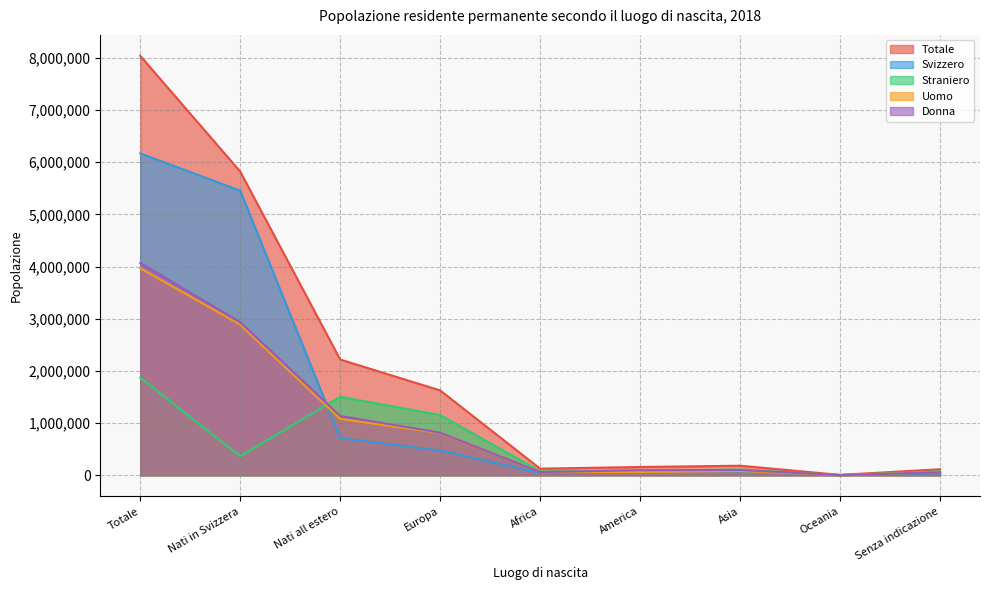

What is the highest value of the Straniero series?

1869969